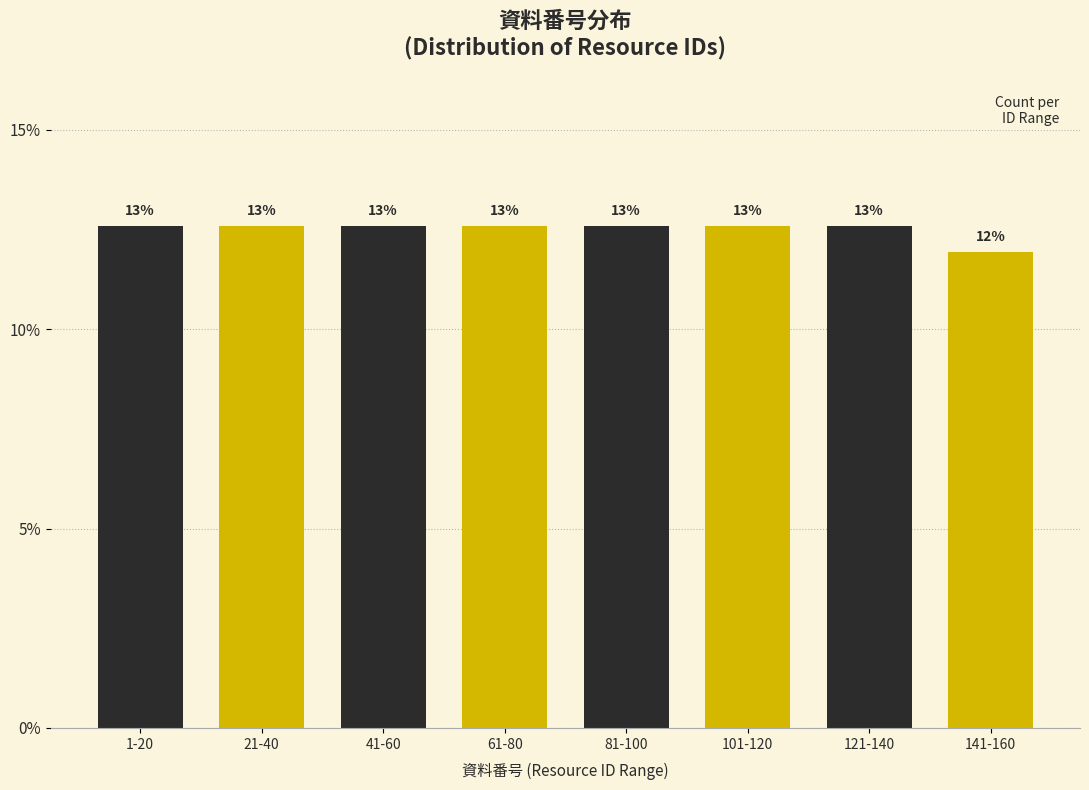

Does the chart contain any negative values?

No